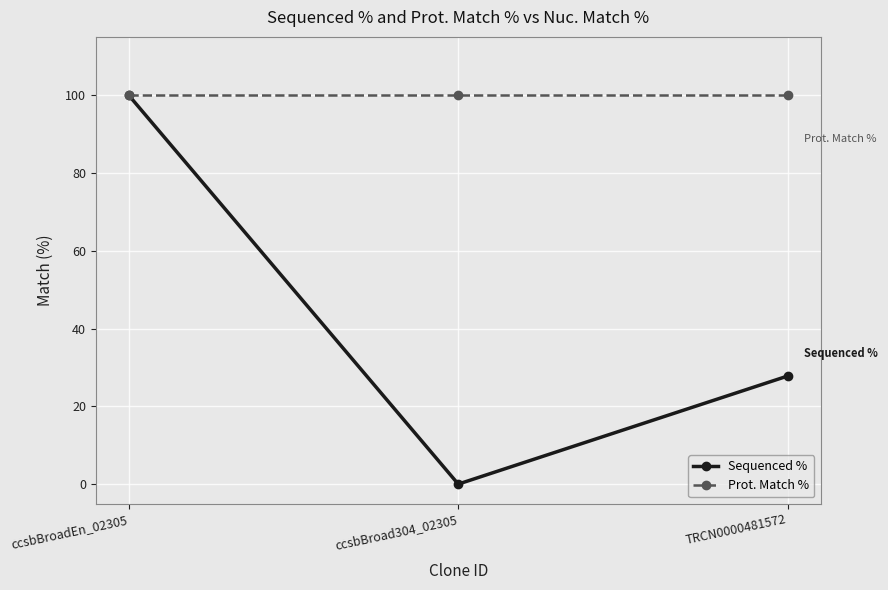

Where does the Sequenced % series first go above 27?

ccsbBroadEn_02305